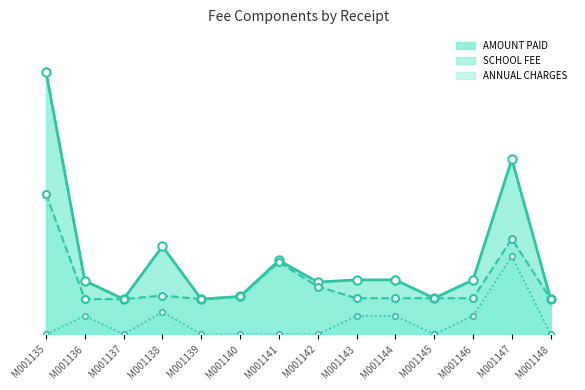

The value of SCHOOL FEE at M001148 is 1950. True or false?

True